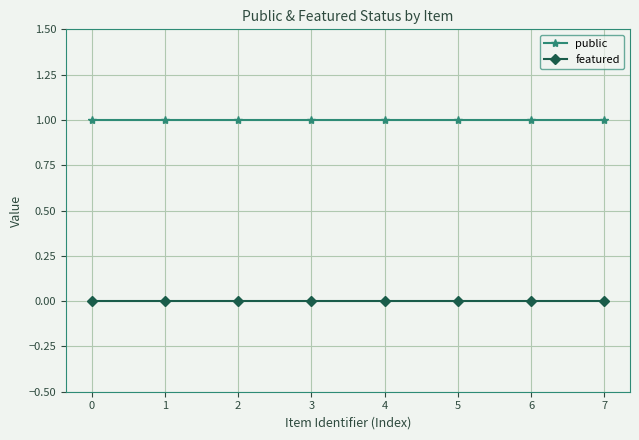

How many lines are shown in the chart?

2